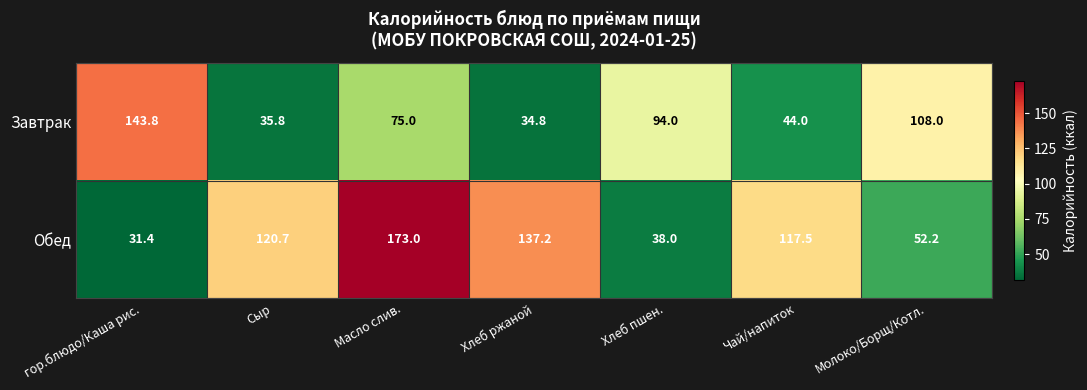

Reading right to left, list all the values displayed in this chart.

Завтрак: Молоко/Борщ/Котл.=108.0	Чай/напиток=44.0	Хлеб пшен.=94.0	Хлеб ржаной=34.8	Масло слив.=75.0	Сыр=35.8	гор.блюдо/Каша рис.=143.8
Обед: Молоко/Борщ/Котл.=52.2	Чай/напиток=117.5	Хлеб пшен.=38.0	Хлеб ржаной=137.2	Масло слив.=173.0	Сыр=120.7	гор.блюдо/Каша рис.=31.4